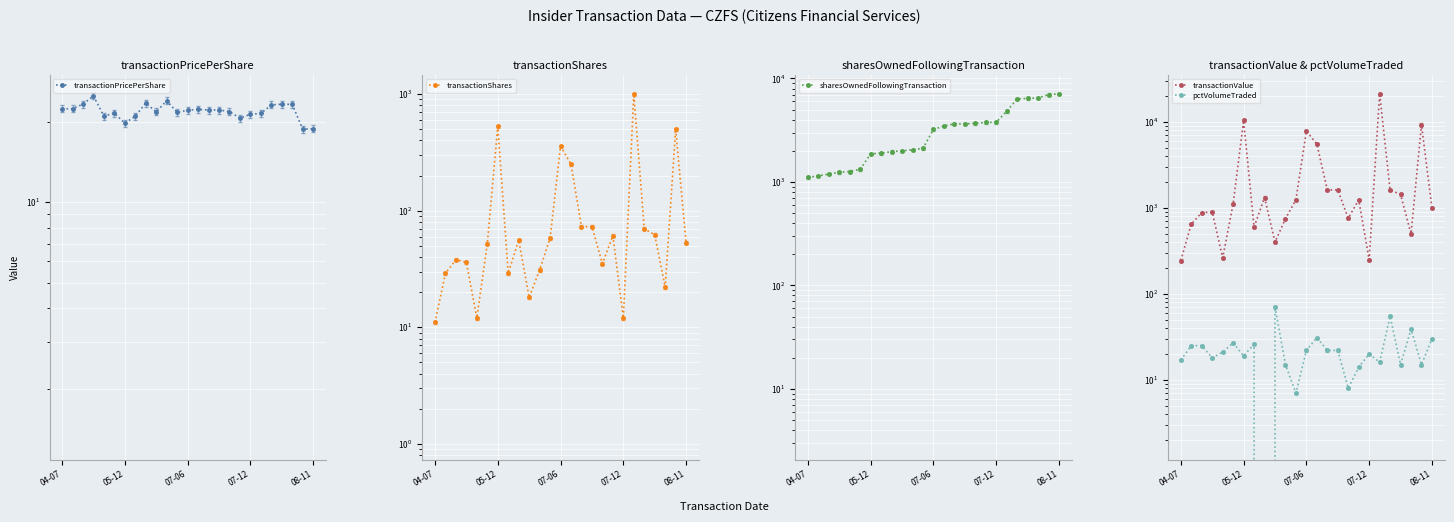

What is the difference between the highest and lowest values at 08-11?

7087.1